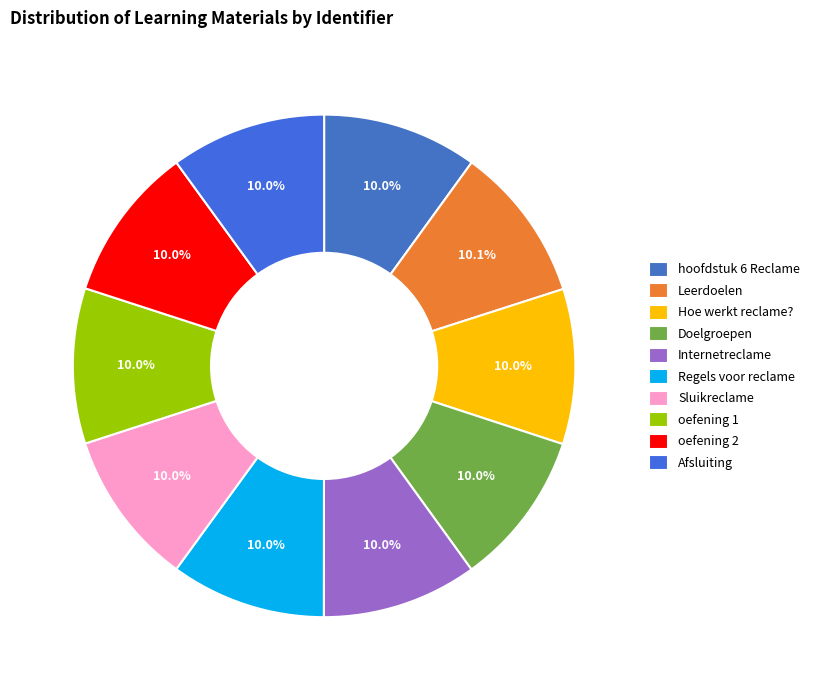

Is there a majority slice in this chart?

No